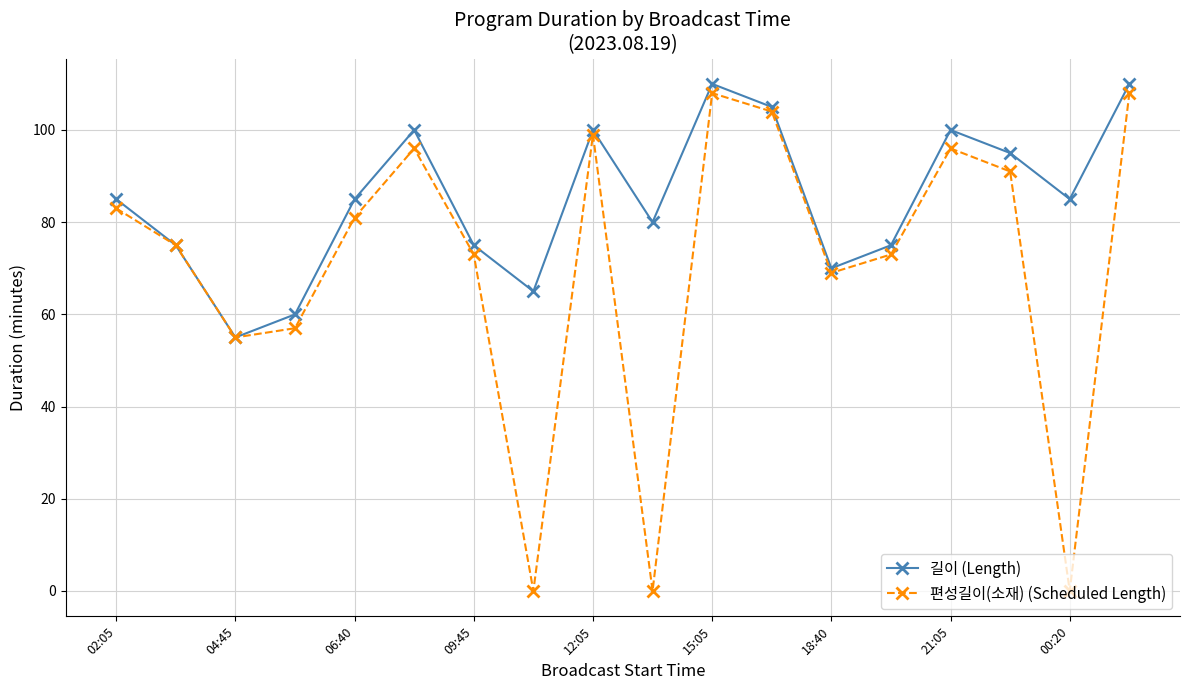

Rank the series by their average value, from lowest to highest.

편성길이(소재) (Scheduled Length), 길이 (Length)